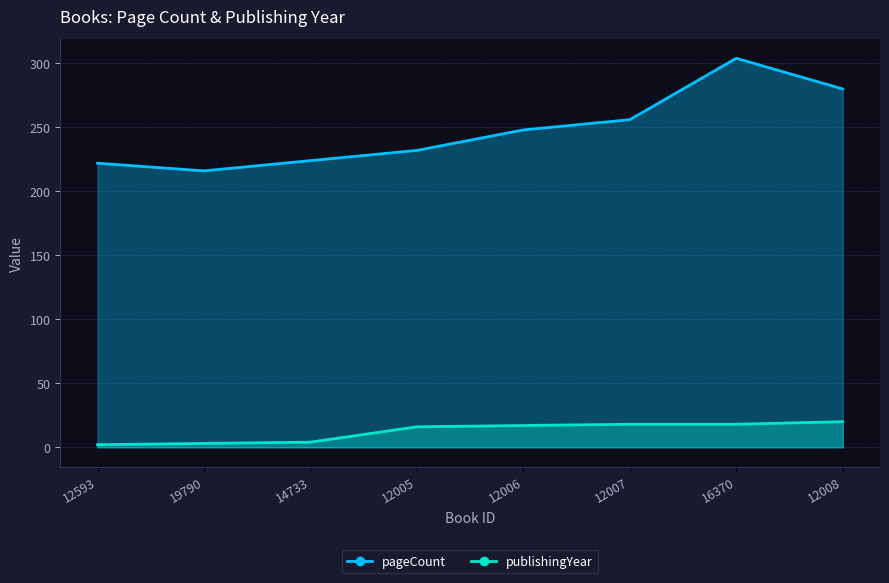

What is the sum of all pageCount values?

1982